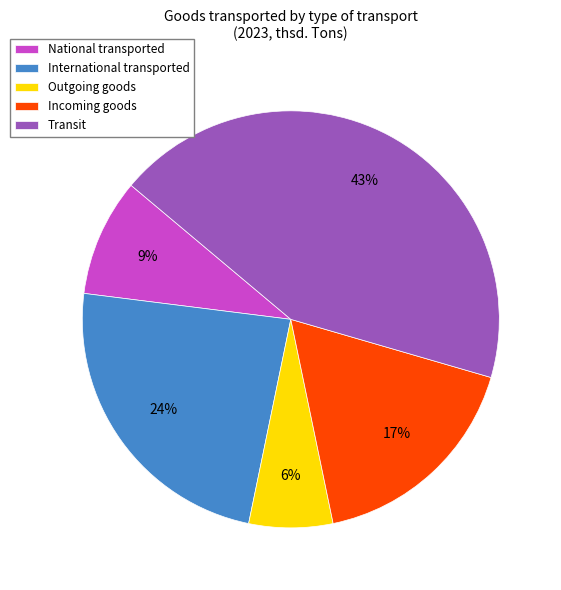

Which category has the biggest portion of the pie?

Transit